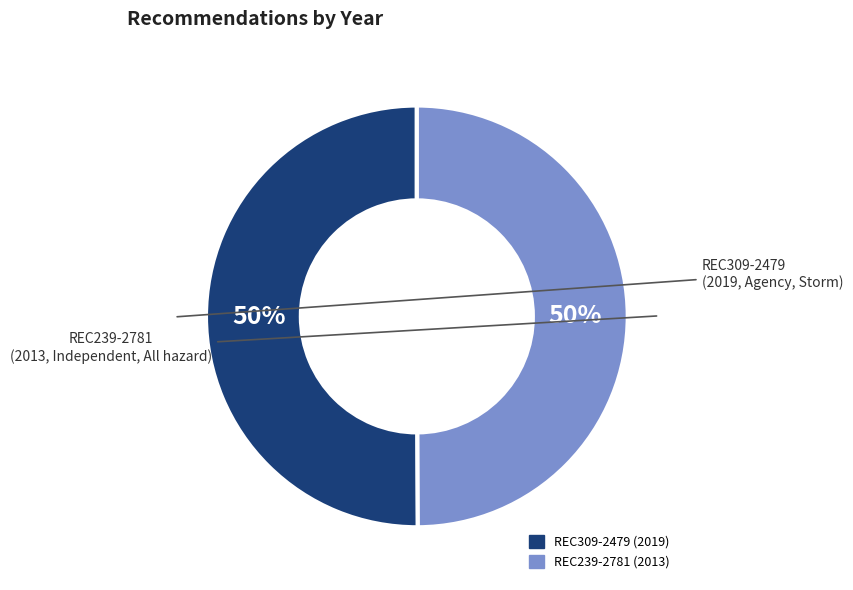

Combined, do REC309-2479 and REC239-2781 account for over 50%?

Yes